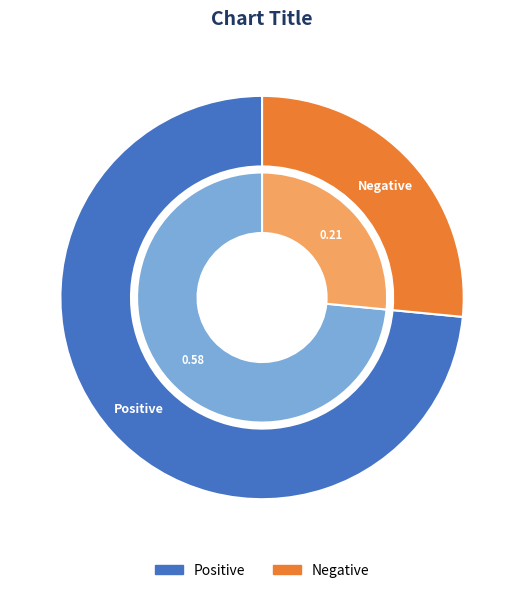

To the nearest percent, what is the combined percentage of Positive and Negative?

100%